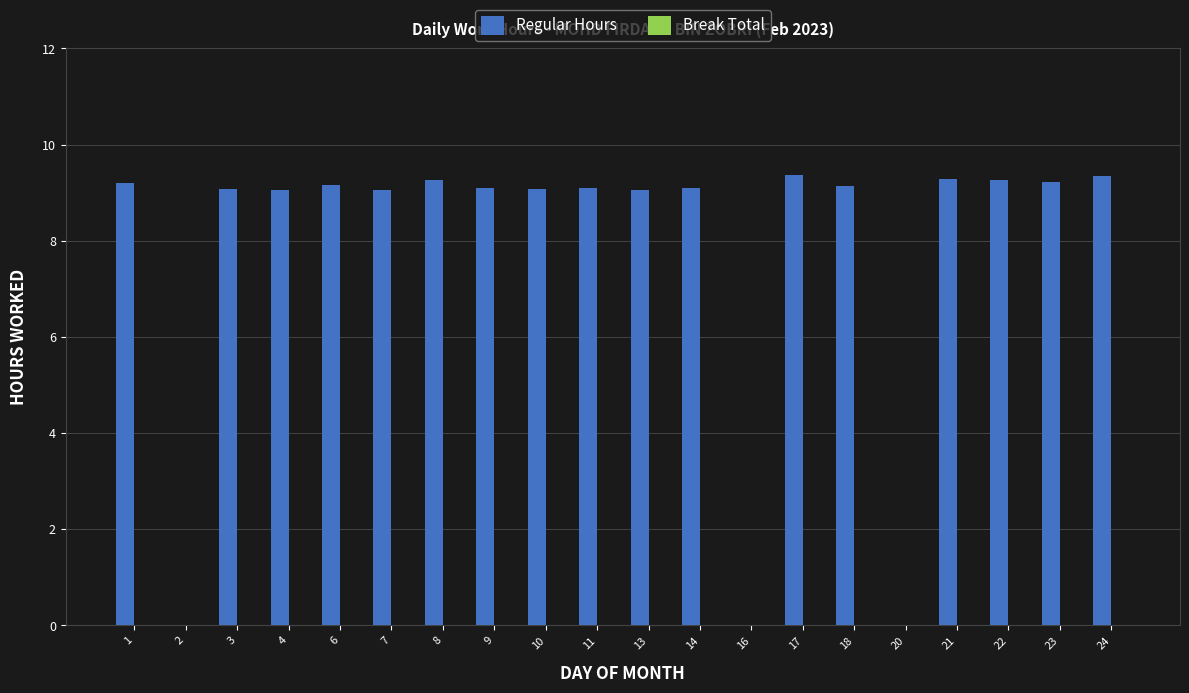

The value at 22 is 9.3. True or false?

True